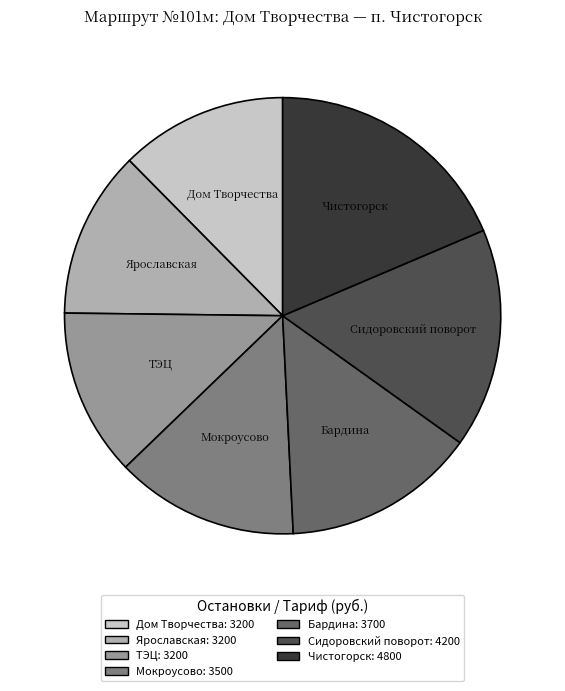

Count the number of slices in the pie.

7